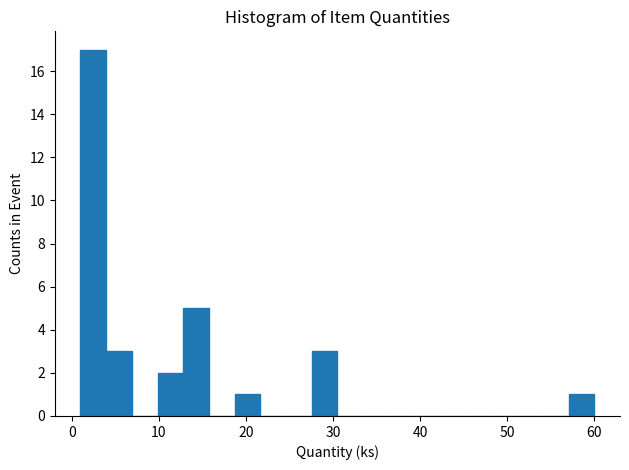

Read against the x-axis, roughly where is the centre of the tallest bar?

2